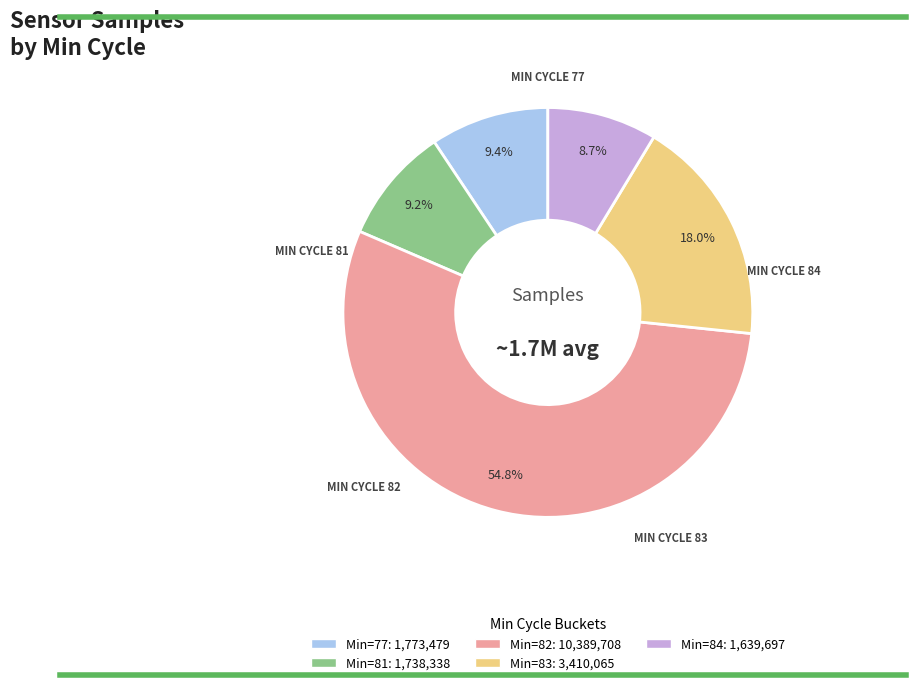

Does any single category account for the majority?

Yes